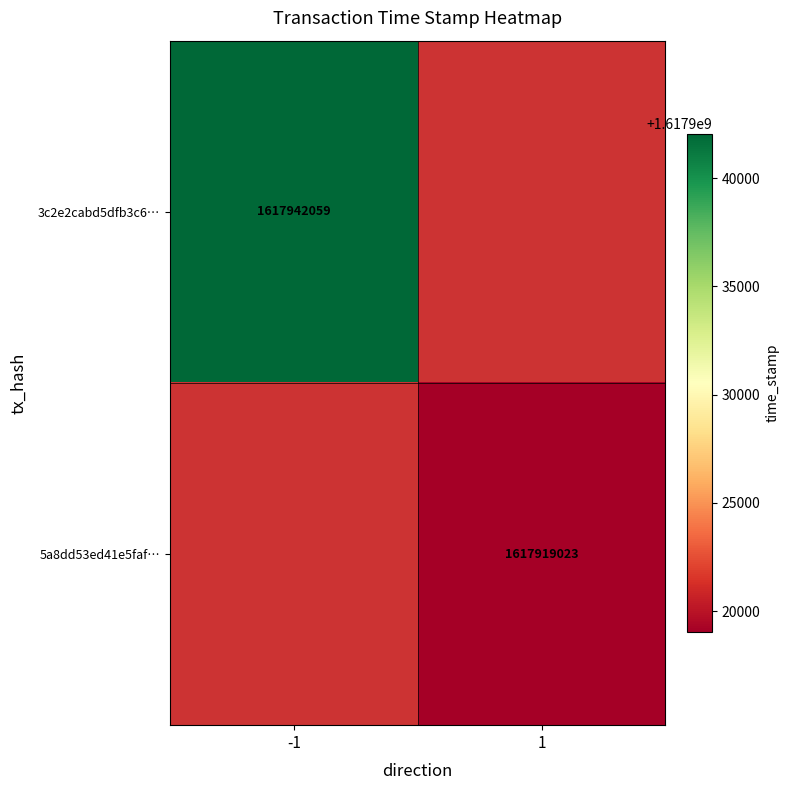

True or false: 3c2e2cabd5dfb3c6… has a value of 434921525 at -1.

False